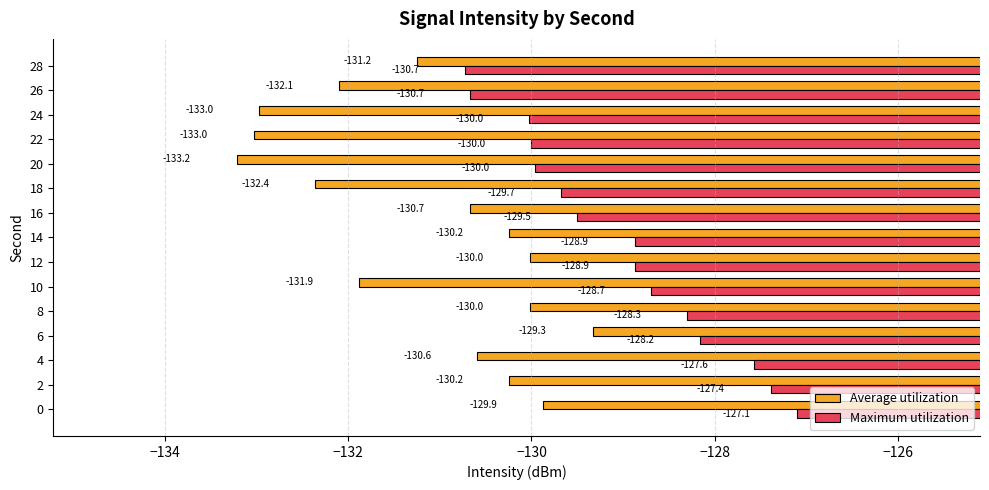

Rank the series by their maximum value, from highest to lowest.

Maximum utilization, Average utilization